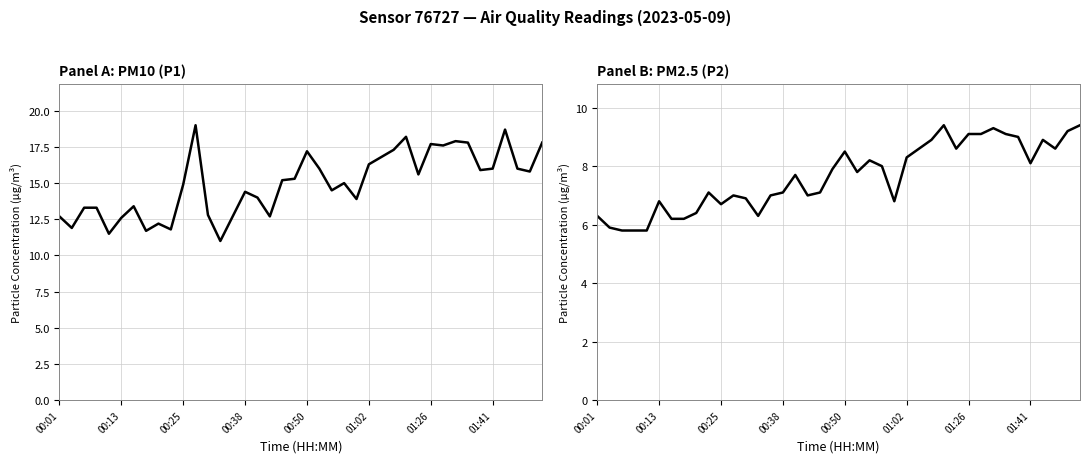

True or false: P1 and P2 intersect in this chart.

False